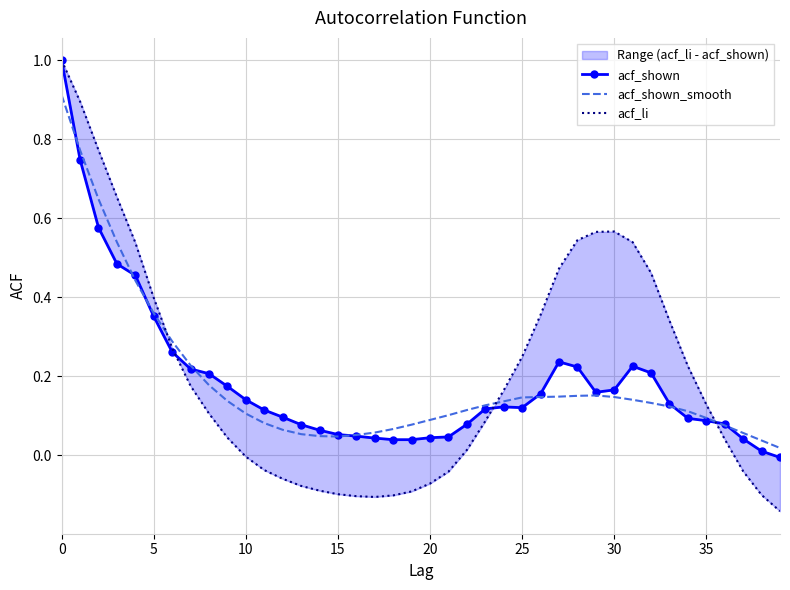

In acf_shown, how many points are higher than both neighbors (excluding endpoints)?

3